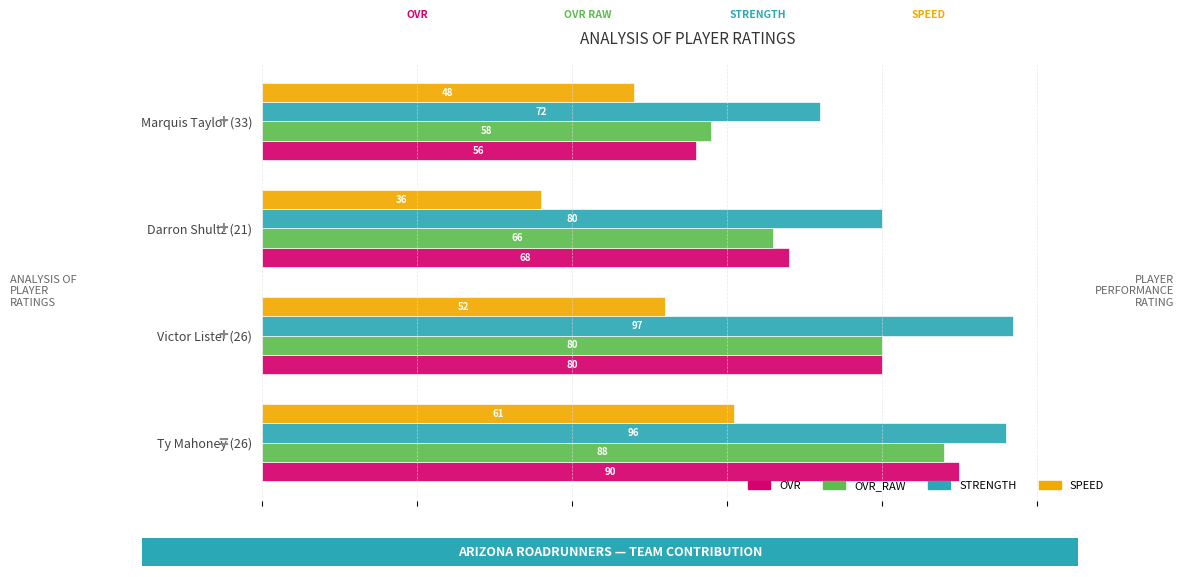

What is the difference between the strength values at Ty Mahoney (26) and Darron Shultz (21)?

16